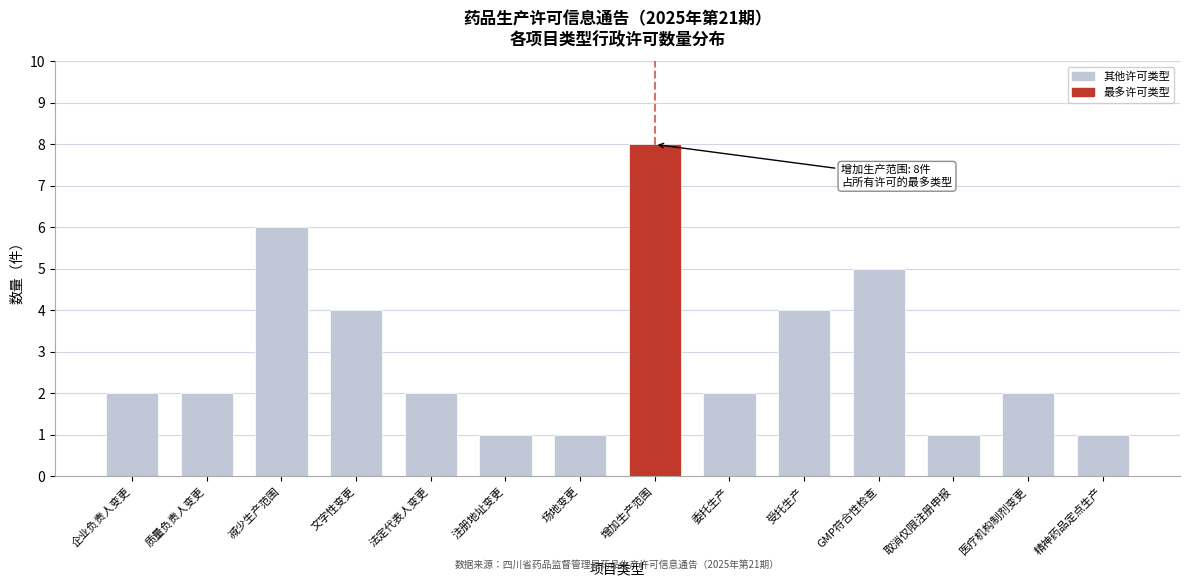

Reading left to right, transcribe all the data shown in this chart.

2	2	6	4	2	1	1	8	2	4	5	1	2	1